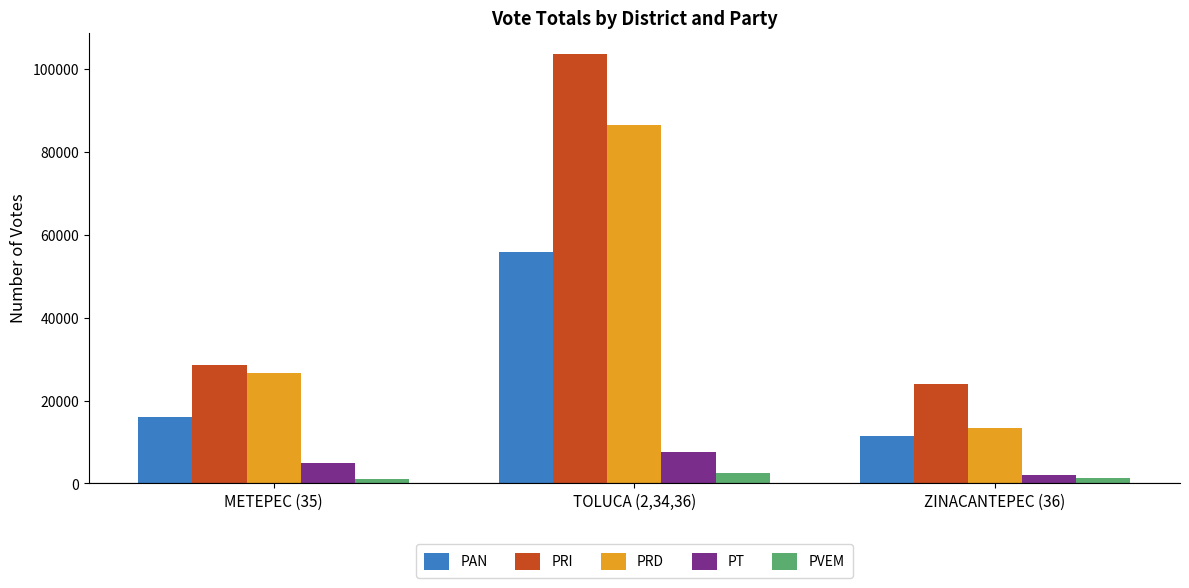

Which series has the largest range (max minus min)?

PRI